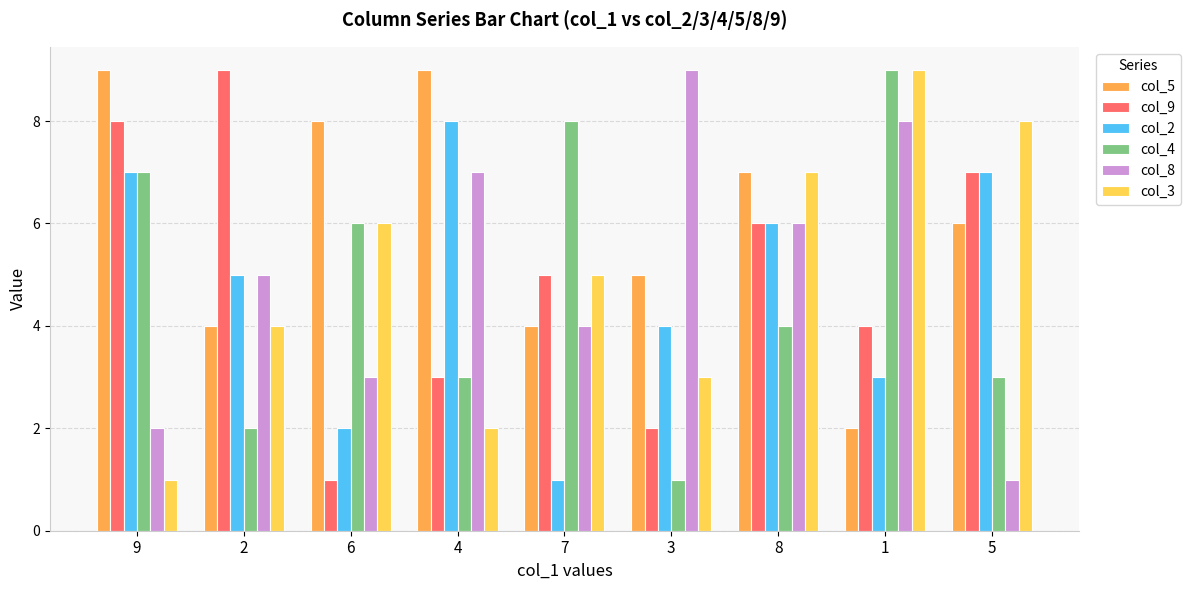

How many values in the col_4 series are below 4?

4